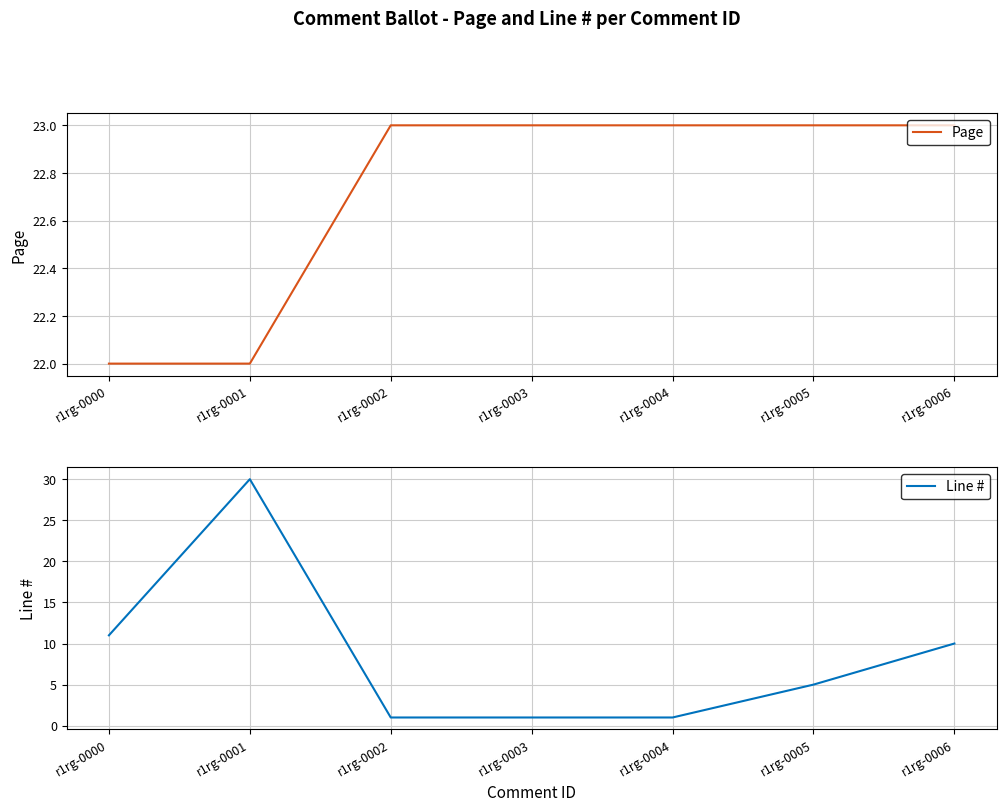

True or false: Line # and Page cross at least once.

True